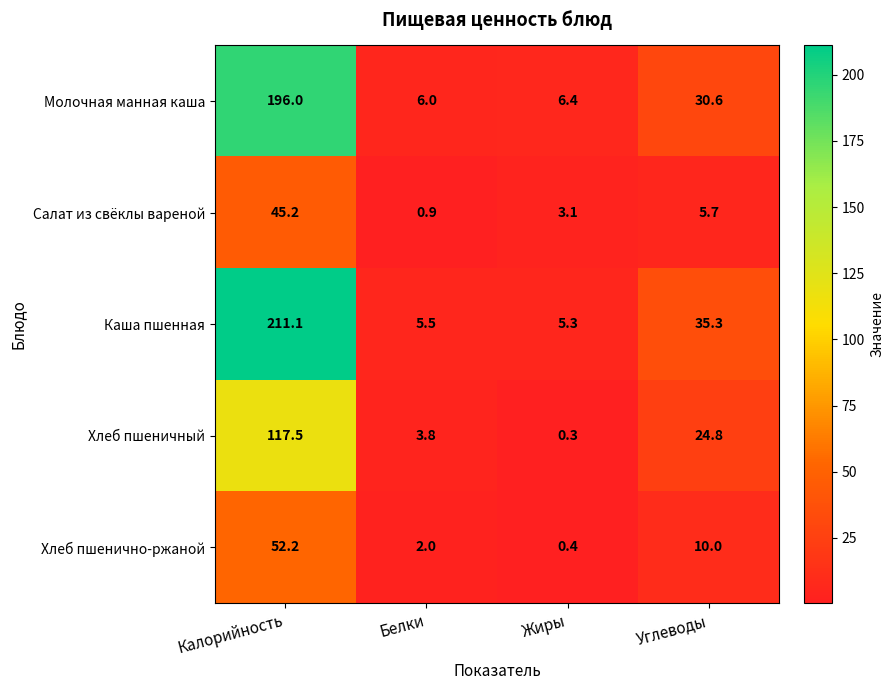

What is the difference between the highest and lowest values at Углеводы?

29.6